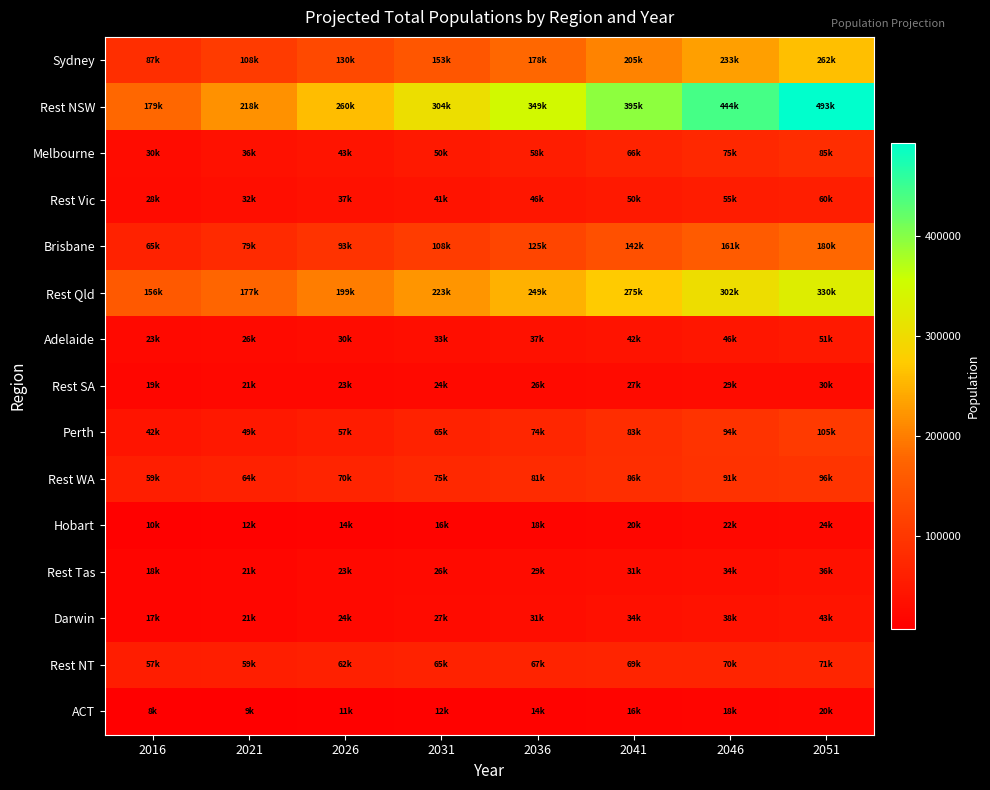

Reading right to left, transcribe all the data shown in this chart.

Sydney: 2051=261968.8	2046=232618.9	2041=204733.0	2036=178342.7	2031=153393.5	2026=129838.0	2021=107688.7	2016=86949.0
Rest NSW: 2051=492925.2	2046=443603.9	2041=395462.4	2036=348742.7	2031=303565.3	2026=260049.2	2021=218330.3	2016=178736.0
Melbourne: 2051=84912.8	2046=75388.3	2041=66449.0	2036=58084.5	2031=50255.6	2026=42936.5	2021=36104.7	2016=29512.0
Rest Vic: 2051=60151.3	2046=55177.7	2041=50309.0	2036=45582.2	2031=41005.8	2026=36569.9	2021=32274.1	2016=28255.0
Brisbane: 2051=179926.3	2046=160518.1	2041=142127.6	2036=124761.1	2031=108388.7	2026=93005.8	2021=78639.4	2016=64778.0
Rest Qld: 2051=329687.5	2046=301628.6	2041=274568.1	2036=248532.0	2031=223463.3	2026=199467.0	2021=176821.7	2016=156498.0
Adelaide: 2051=50526.2	2046=45923.5	2041=41546.7	2036=37395.6	2031=33455.9	2026=29714.4	2021=26169.8	2016=22770.0
Rest SA: 2051=29897.9	2046=28608.7	2041=27232.0	2036=25773.2	2031=24233.8	2026=22629.5	2021=20990.0	2016=19495.0
Perth: 2051=104858.5	2046=93763.1	2041=83397.1	2036=73768.1	2031=64843.2	2026=56571.7	2021=48909.7	2016=41724.0
Rest WA: 2051=96441.5	2046=91281.8	2041=86019.0	2036=80641.8	2031=75149.3	2026=69600.9	2021=64121.0	2016=58788.0
Hobart: 2051=23905.8	2046=21829.1	2041=19794.9	2036=17808.1	2031=15868.9	2026=13978.5	2021=12141.2	2016=10323.0
Rest Tas: 2051=36405.3	2046=33803.0	2041=31176.6	2036=28536.5	2031=25895.1	2026=23282.1	2021=20701.0	2016=18214.0
Darwin: 2051=42511.7	2046=38401.2	2041=34481.9	2036=30749.0	2031=27200.0	2026=23846.2	2021=20706.7	2016=17465.0
Rest NT: 2051=71288.1	2046=70084.3	2041=68603.8	2036=66816.9	2031=64687.1	2026=62196.9	2021=59455.3	2016=57081.0
ACT: 2051=20145.2	2046=17952.9	2041=15897.4	2036=13977.7	2031=12187.4	2026=10514.4	2021=8950.4	2016=7513.0